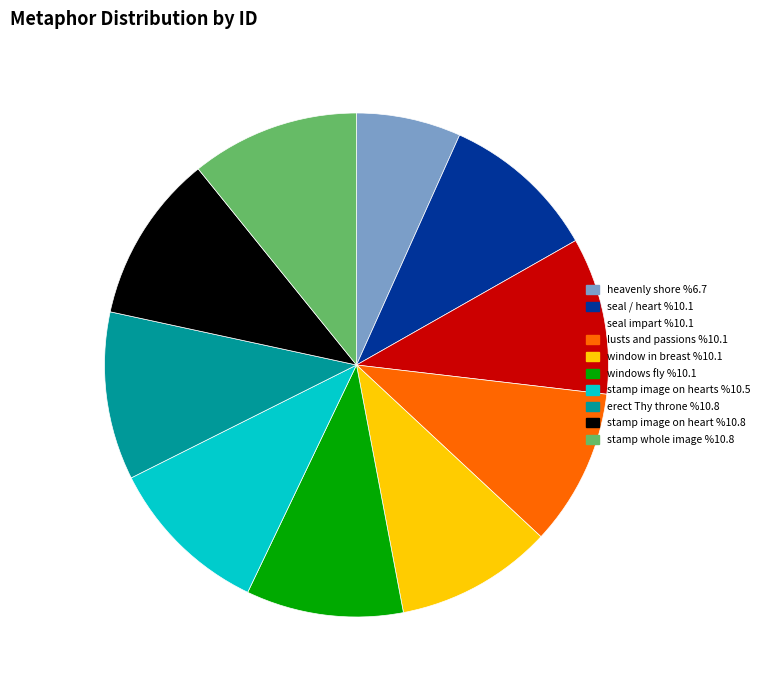

Is there a majority slice in this chart?

No